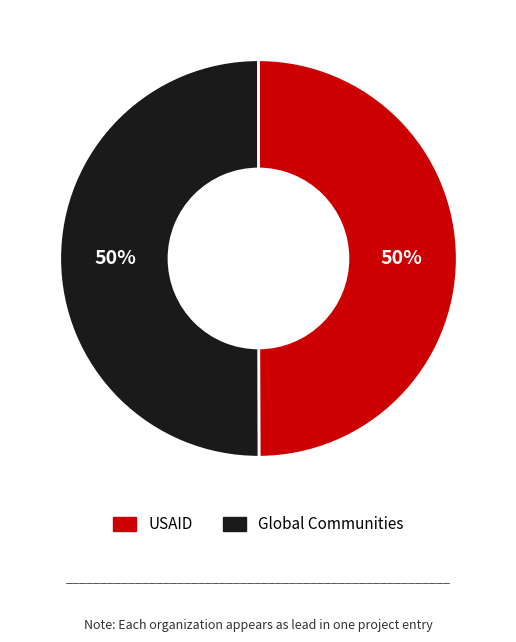

The Global Communities slice represents 43% of the pie. True or false?

False